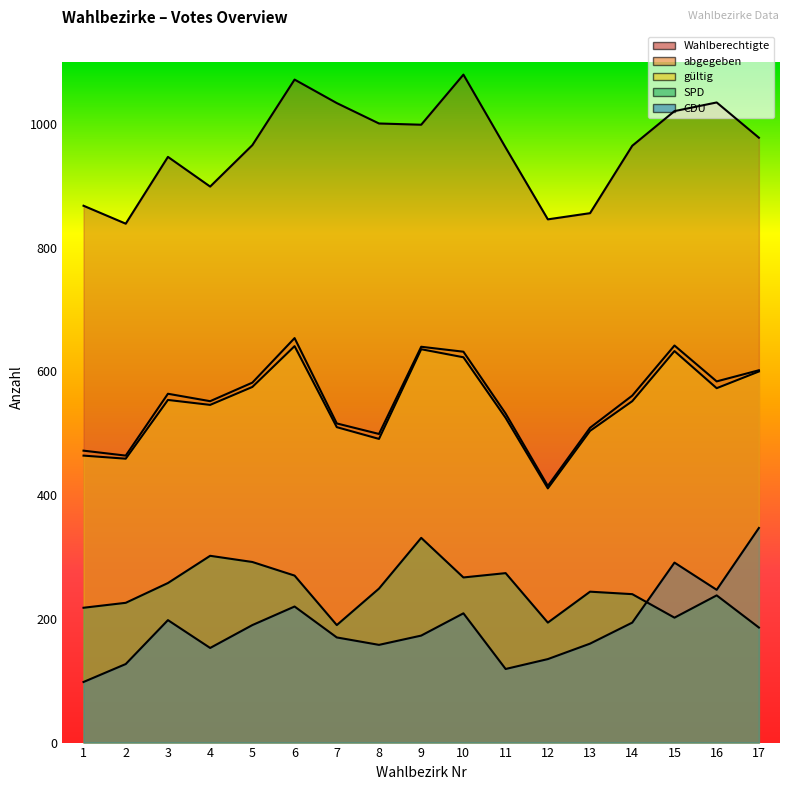

Does the chart have visible grid lines?

No